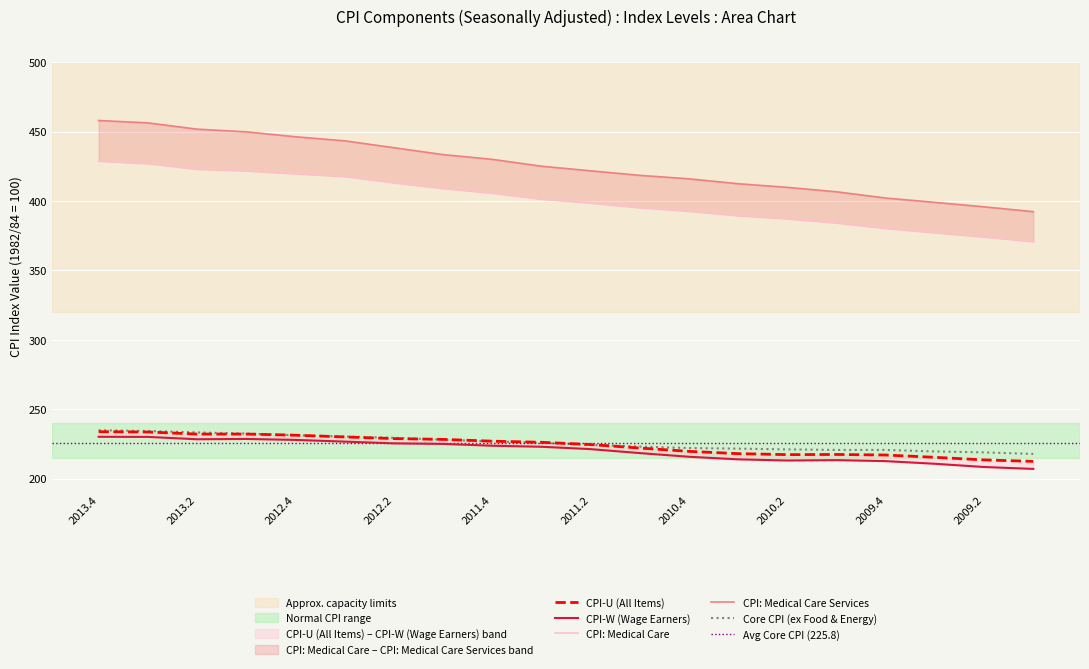

Is it true that CPI: Medical Care equals 148.6 at 2013.1?

False